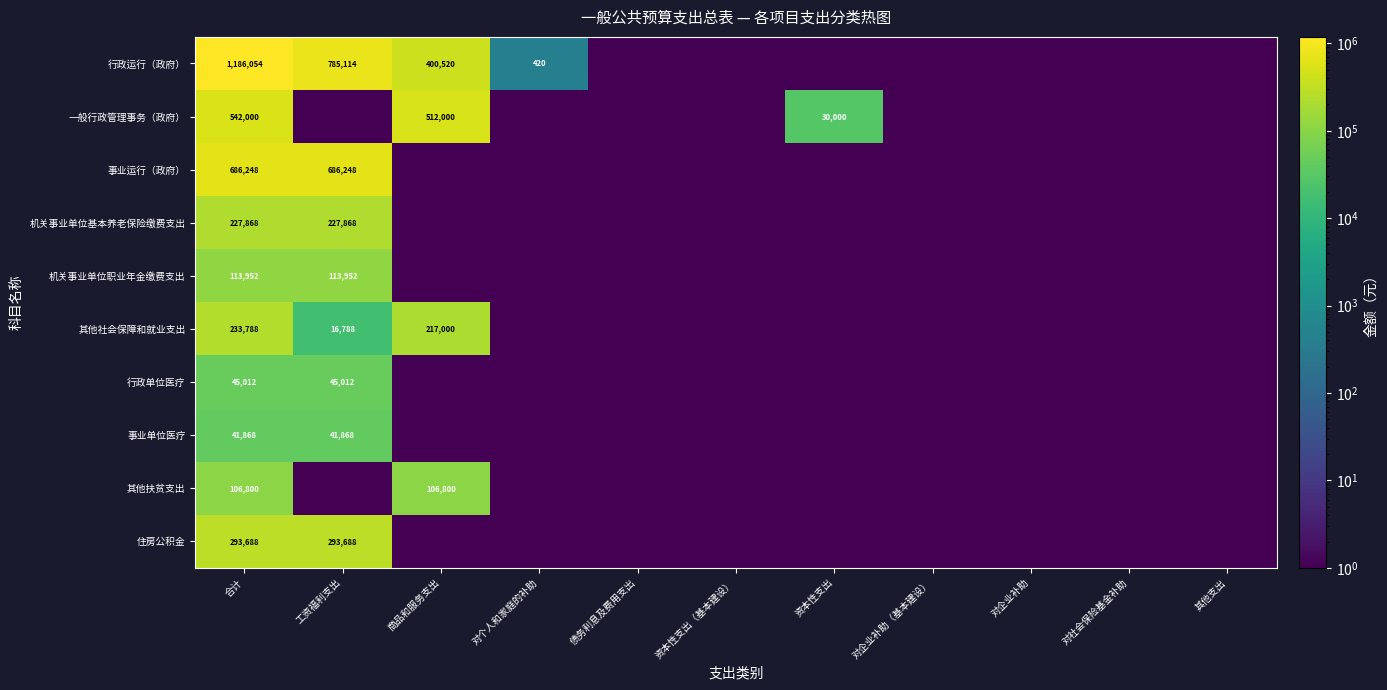

True or false: 住房公积金 has a value of 293688.0 at 合计.

True